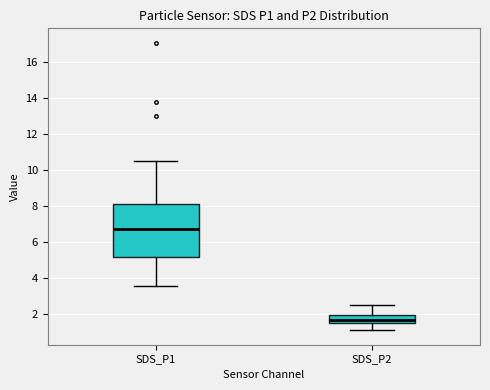

Reading left to right, transcribe this box plot: for each box, give where its median line is, the range the box spans, and where its two whiskers end, as read against the y-axis. The values are not printed on the chart, so give them approximately, as read against the axis.

SDS_P1: median 6.8, box 5.2 to 8.0, whiskers 3.6 to 10.6
SDS_P2: median 1.8, box 1.4 to 2.0, whiskers 1.2 to 2.6